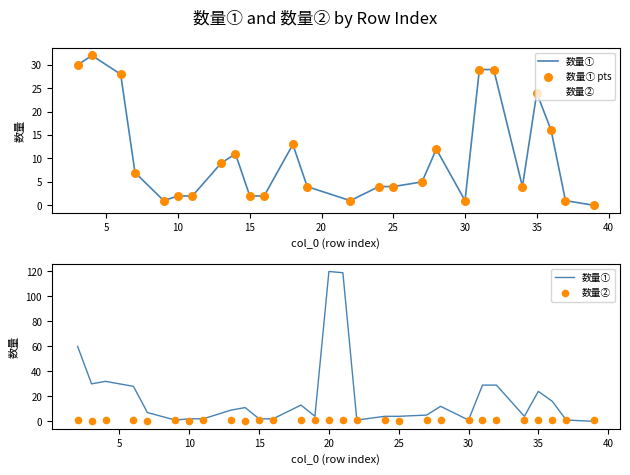

Is the value of 数量② at 37 greater than the value of 数量① at 27?

No